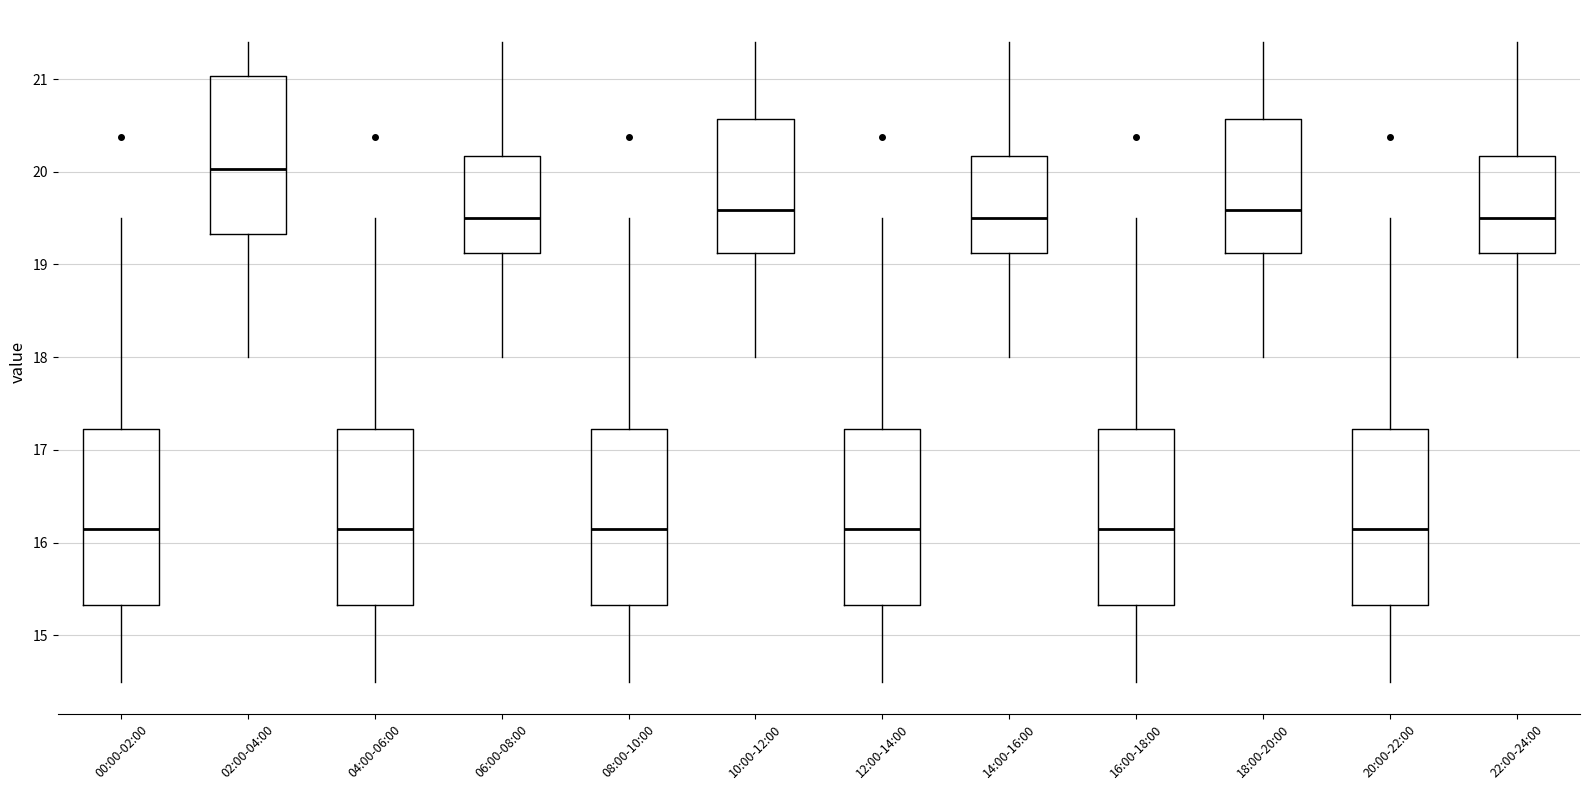

Where does the lower whisker of the box for 22:00-24:00 end on the y-axis? The values are not printed on the chart, so give them approximately, as read against the axis.

18.0